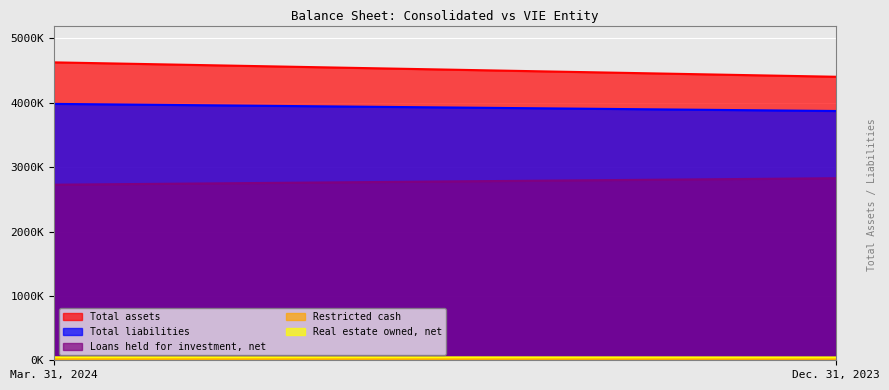

Count the number of categories in the chart.

2